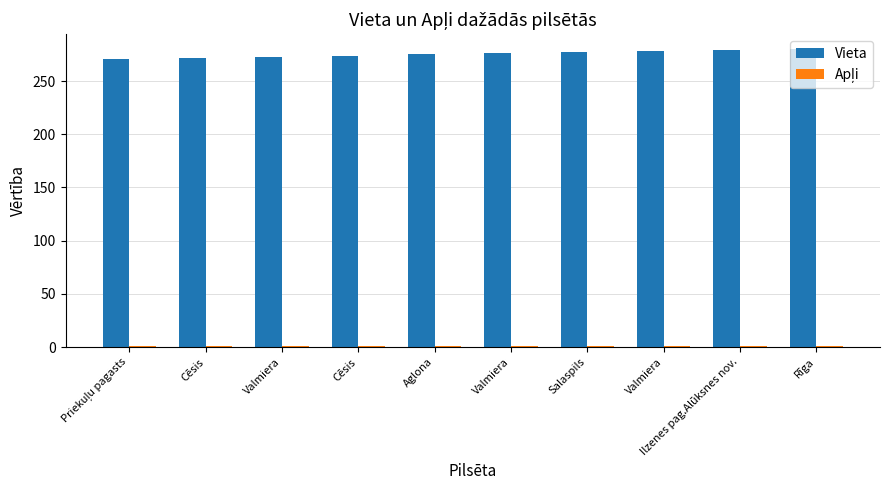

Which series changed the most between Cēsis and Rīga?

Vieta